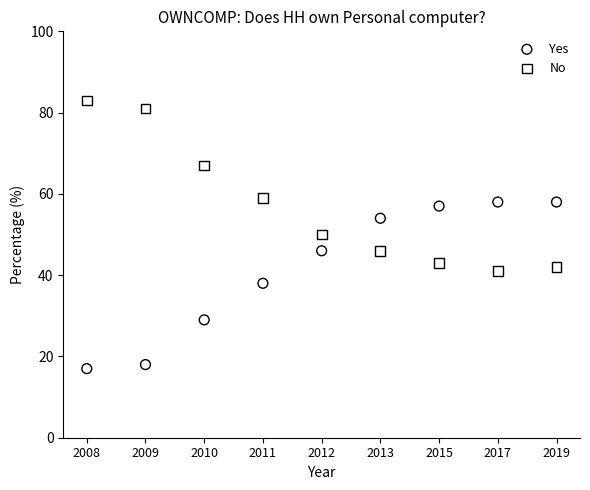

In the No series, what Y value is closest to 62?

59